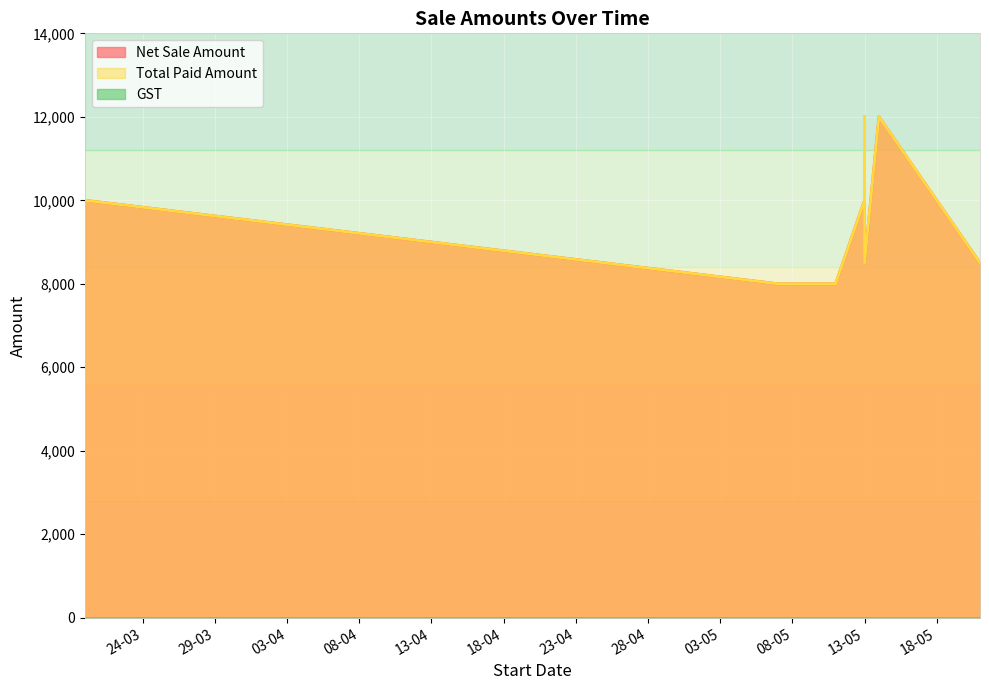

True or false: GST and Total Paid Amount cross at least once.

False